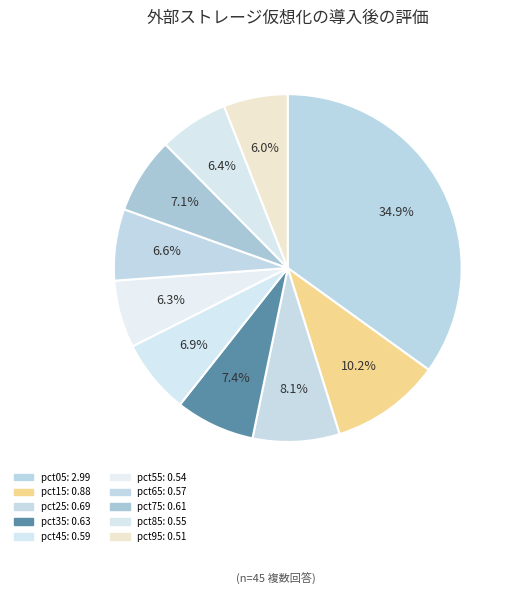

Rank the categories by value from lowest to highest.

pct95, pct55, pct85, pct65, pct45, pct75, pct35, pct25, pct15, pct05